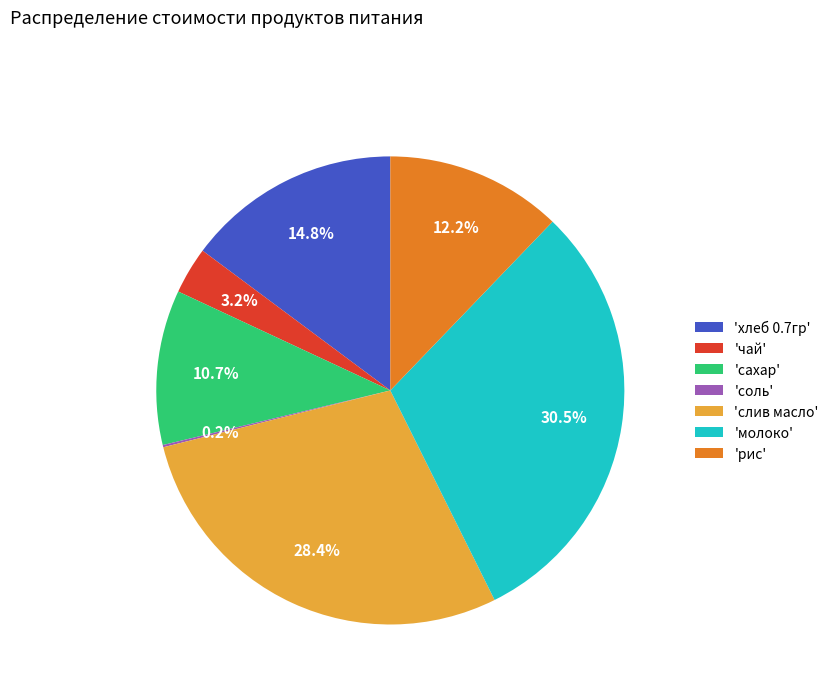

Does any single category account for the majority?

No